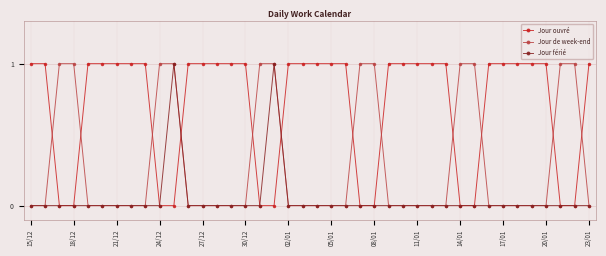

What is the value of the Jour ouvré point at the 2nd from the left?

1